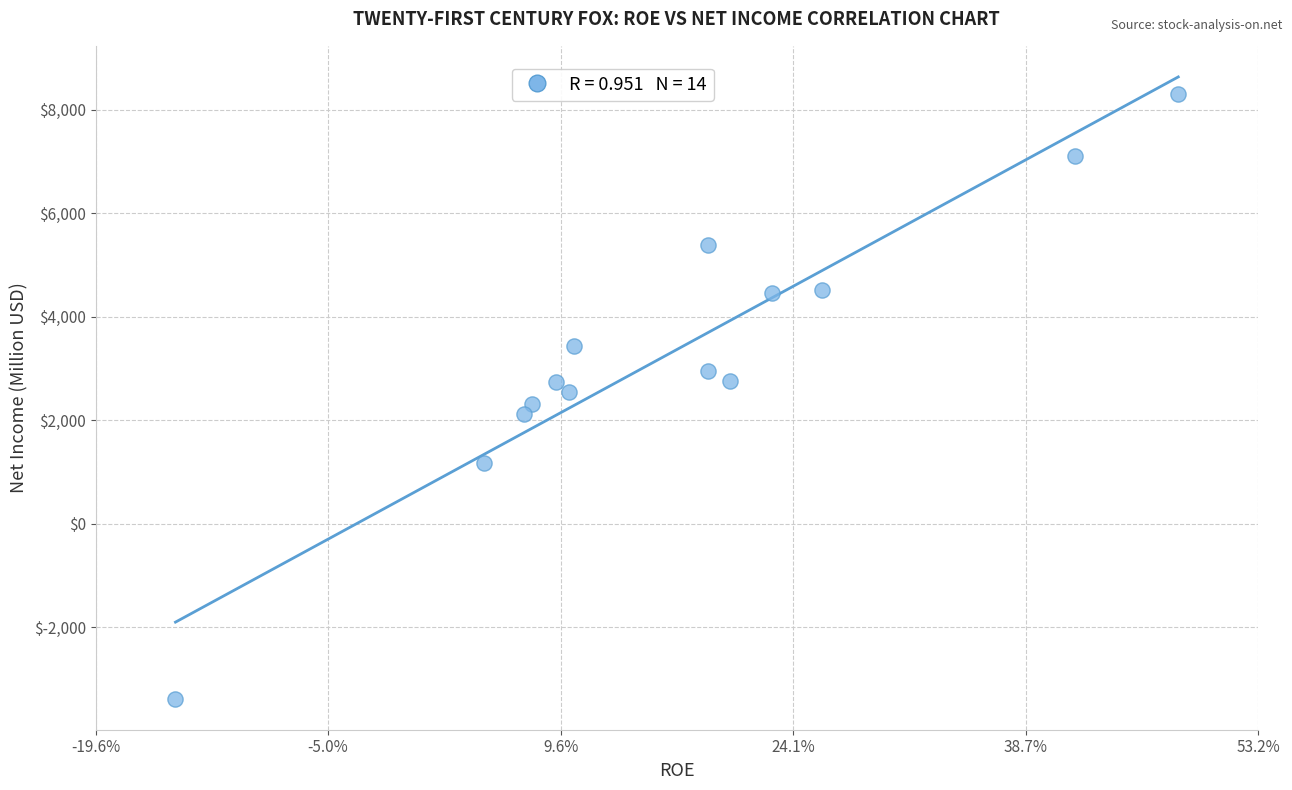

What is the range of Y values (max minus min)?

11684